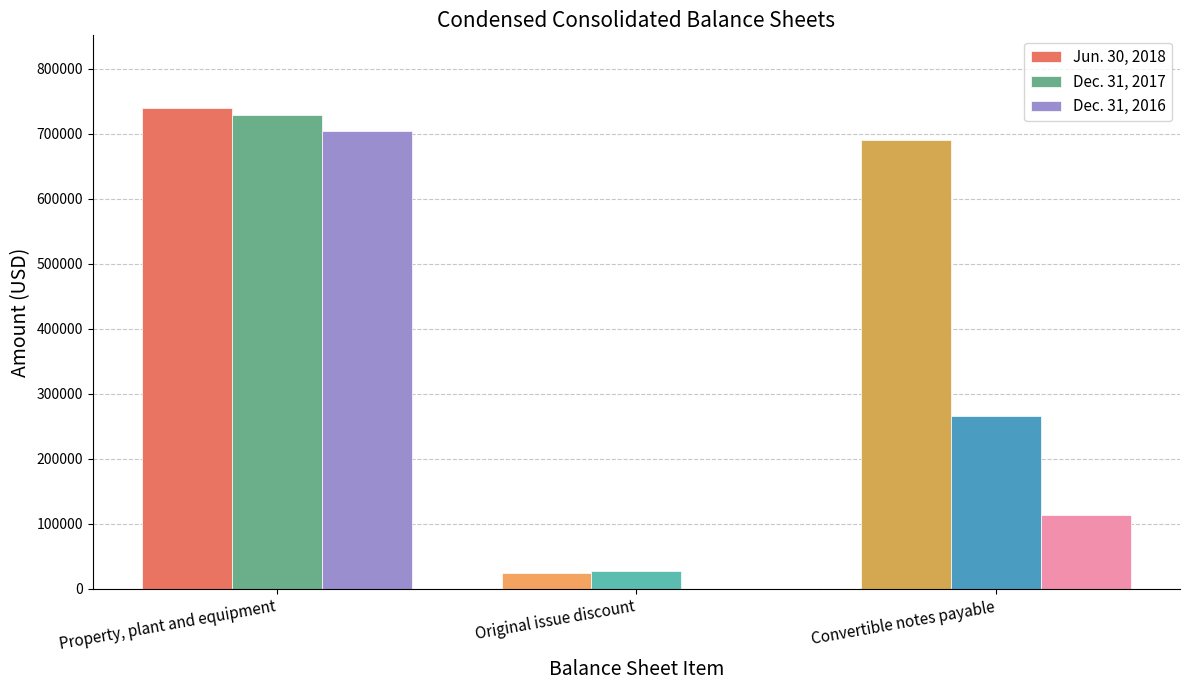

Read the Jun. 30, 2018 value at Convertible notes payable, to the nearest 50.

689900